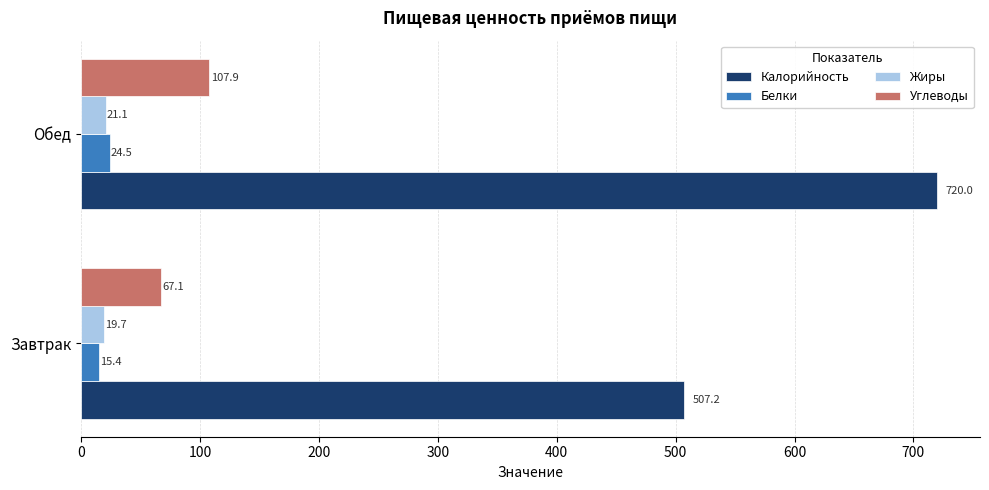

Is it true that Калорийность equals 683.7 at Завтрак?

False